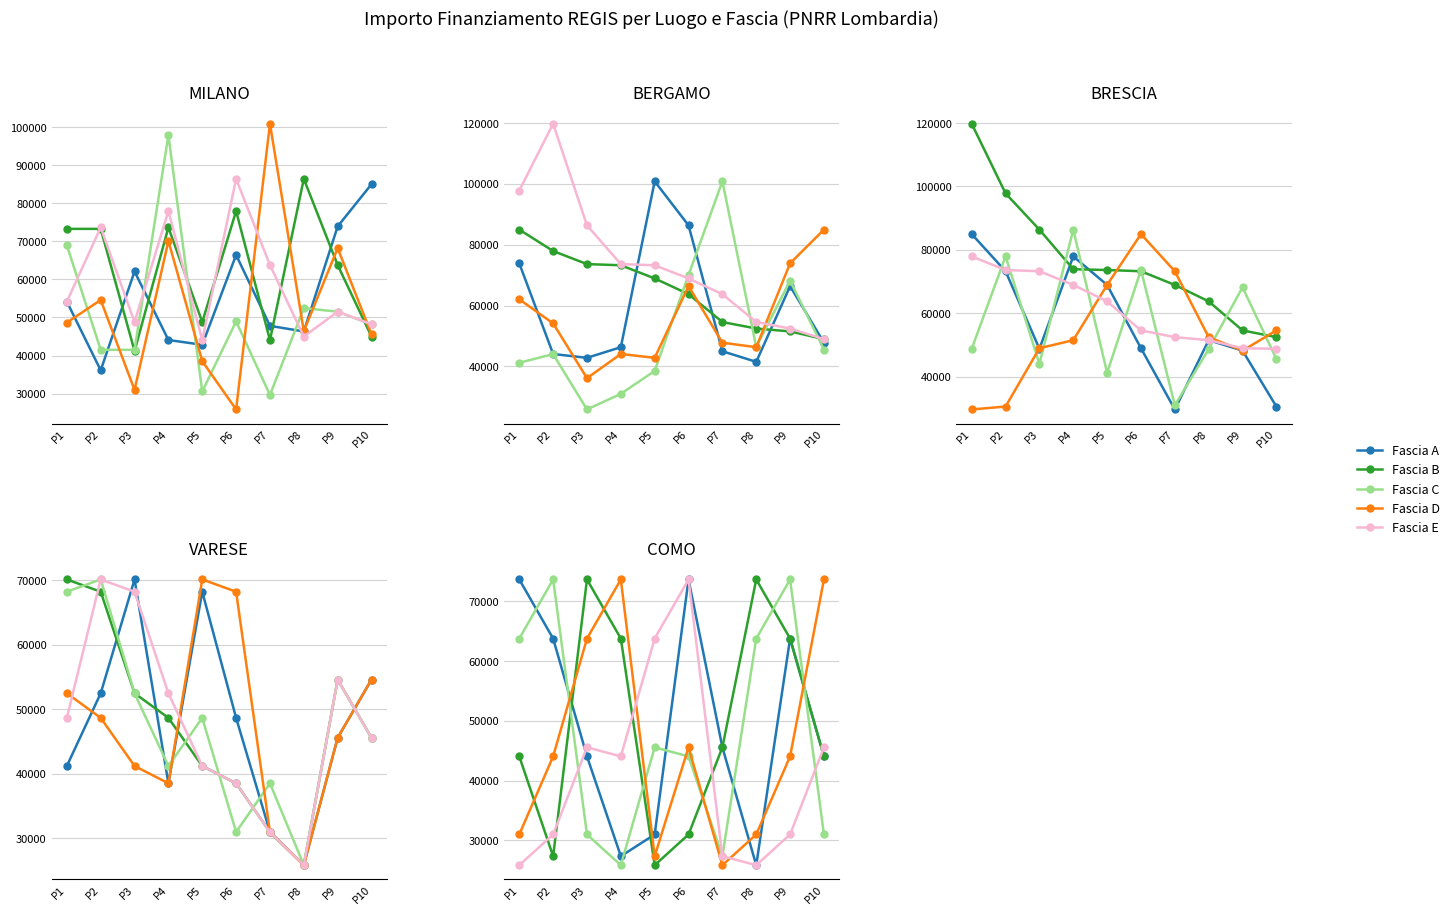

Where does the Fascia A series first go above 45553?

P1